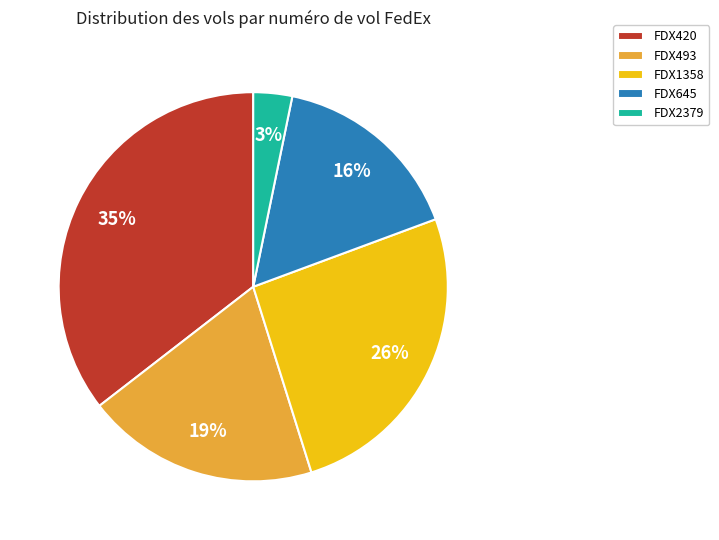

The FDX1358 slice represents 8% of the pie. True or false?

False